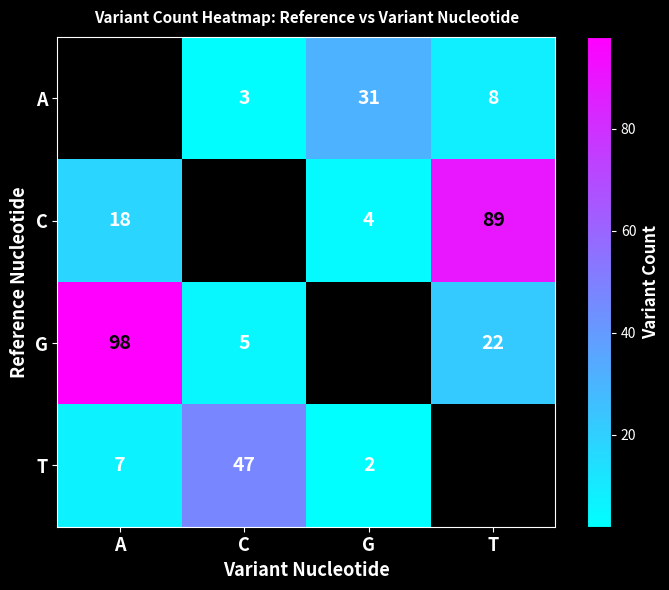

What is the lowest value of the G series?

5.0